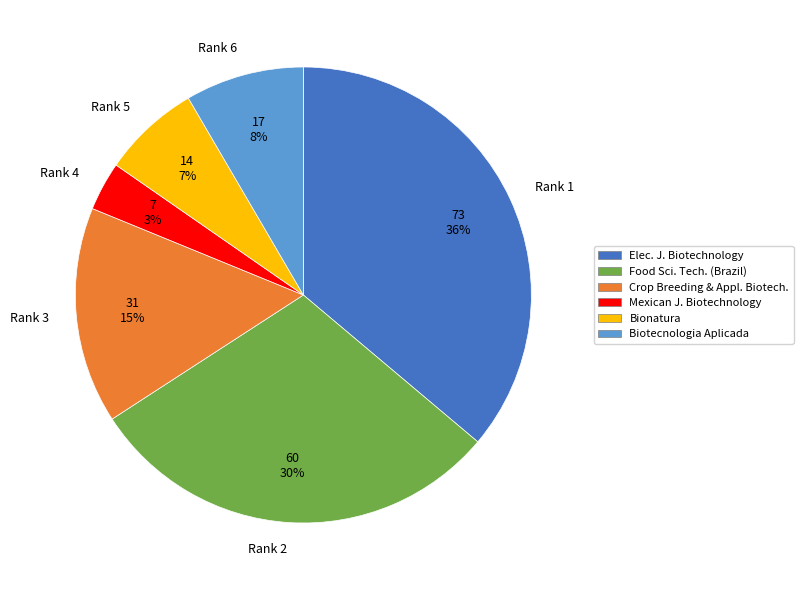

What percentage is the Rank 1 slice, to the nearest percent?

36%